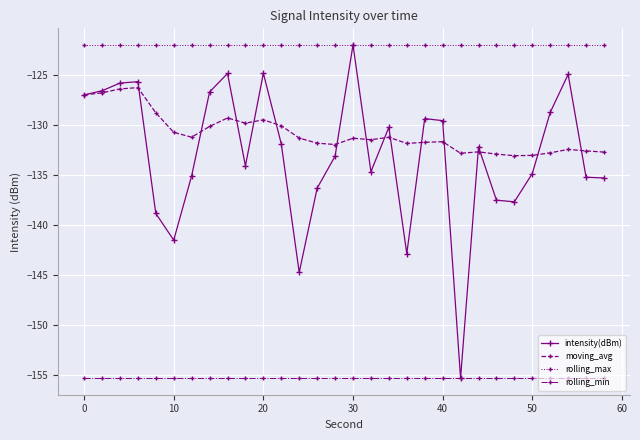

Which series has the largest total across all categories?

rolling_max